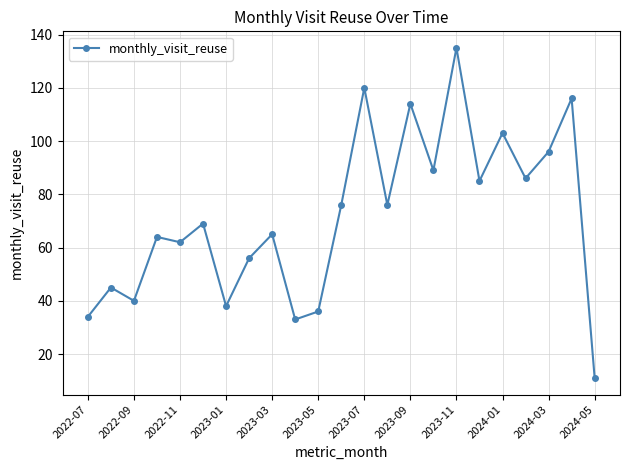

What is the smallest value displayed?

11